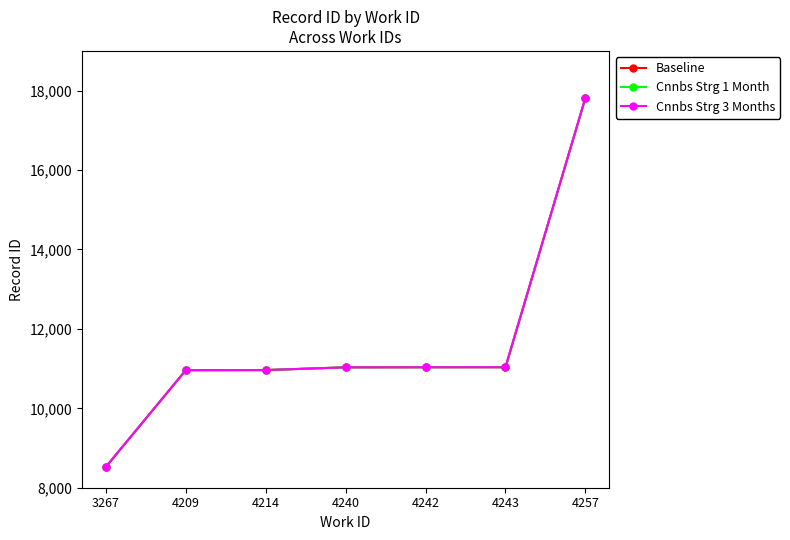

Which series has the largest range (max minus min)?

Cnnbs Strg 3 Months